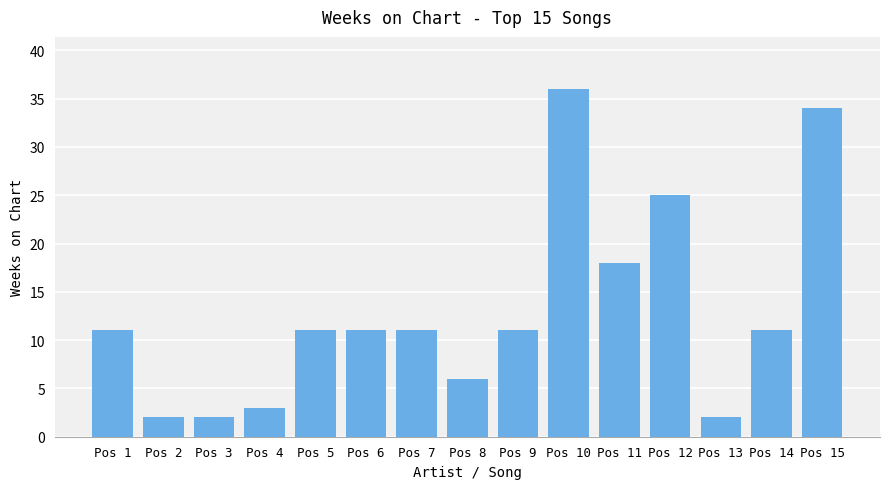

Reading left to right, list all the values displayed in this chart.

11	2	2	3	11	11	11	6	11	36	18	25	2	11	34